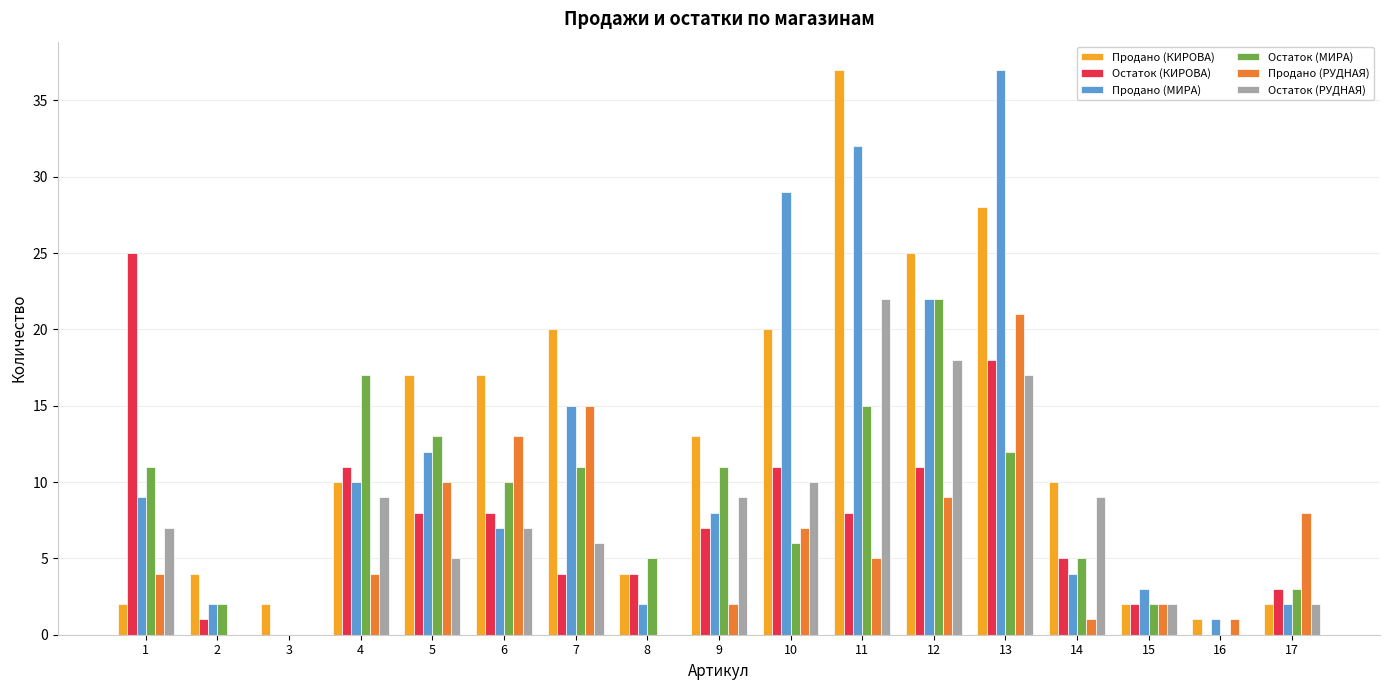

The Продано (РУДНАЯ) series shows 9 at 12. True or false?

True